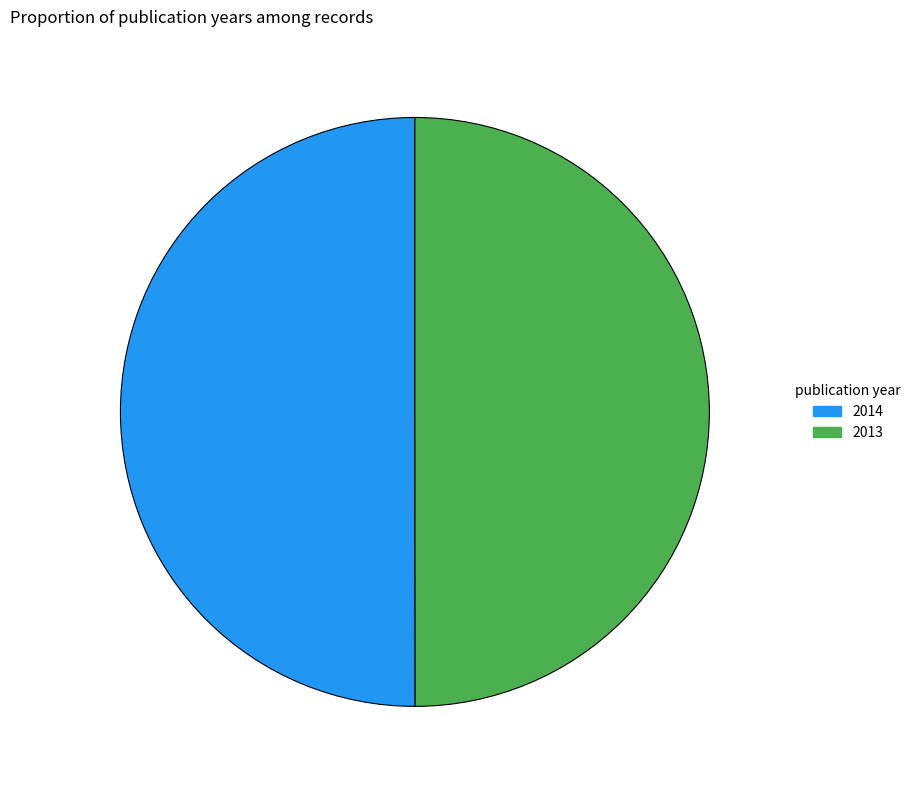

Approximately how many times larger is the value at 2013 compared to 2014?

1.0